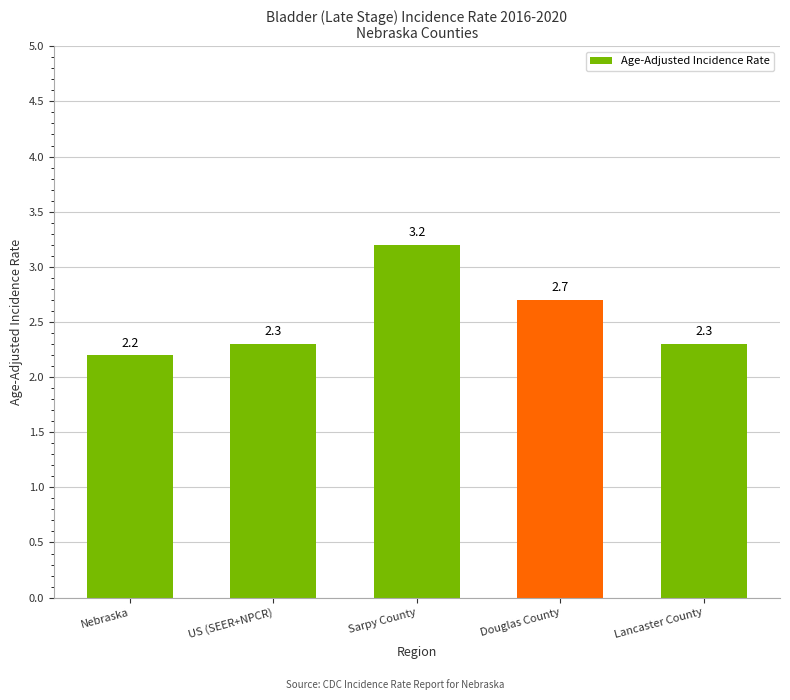

How many distinct data groups are displayed?

1